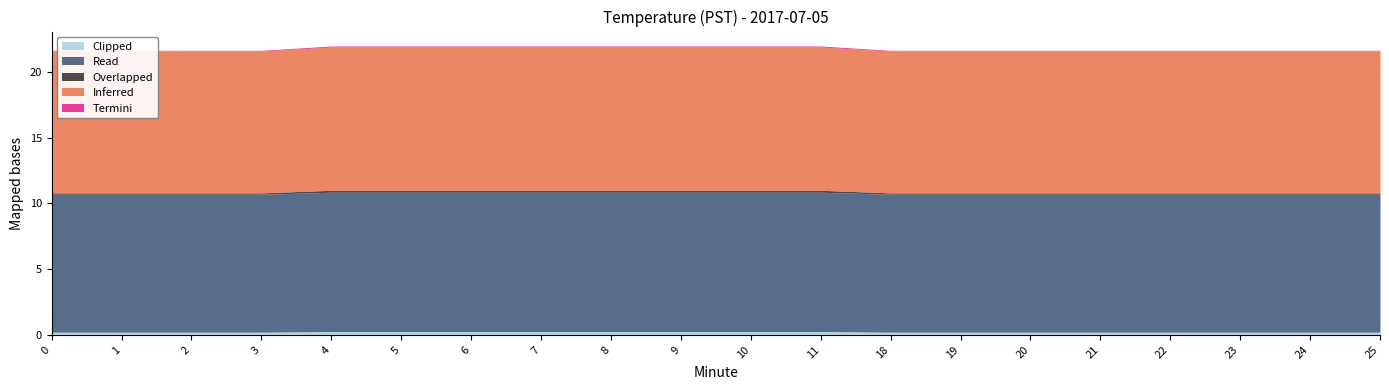

Between 22 and 10, which is larger?

10